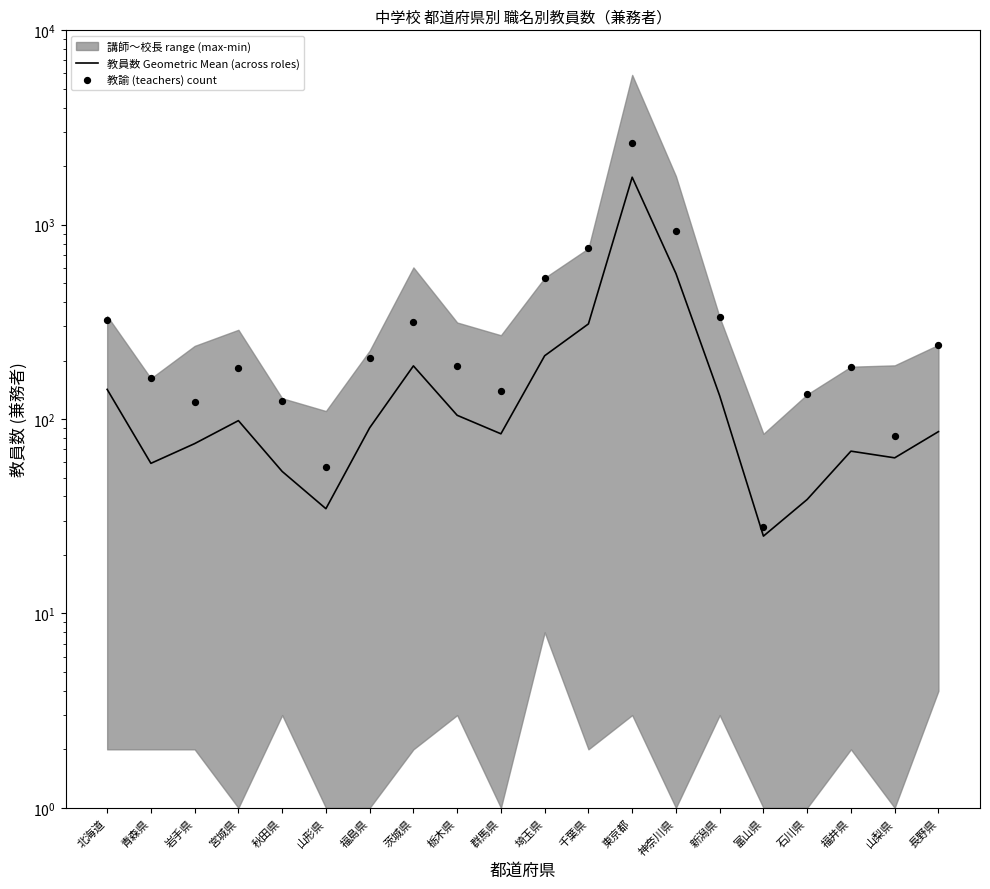

At how many categories does at least one series exceed 1216?

1